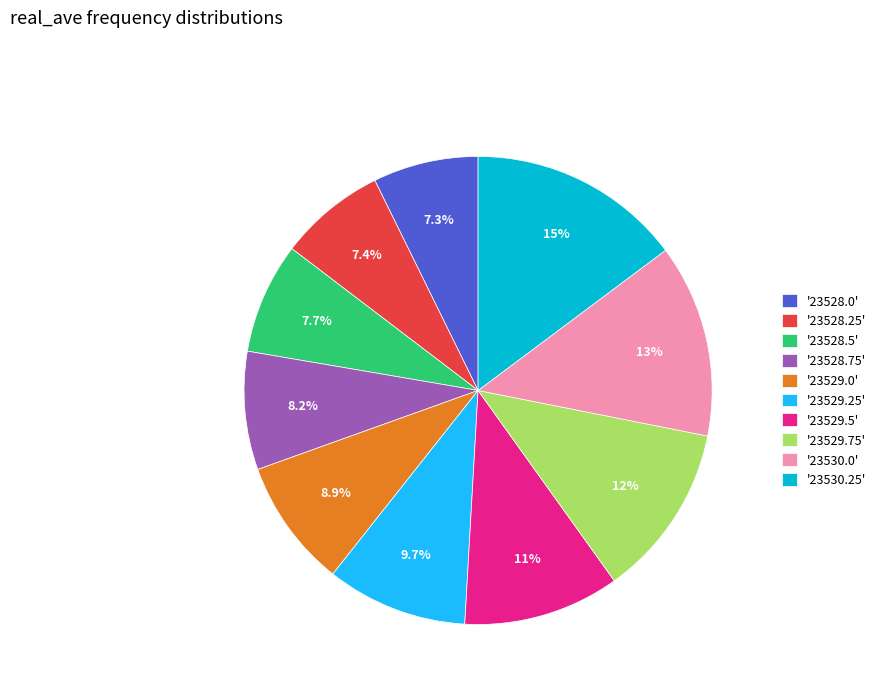

Is there a majority slice in this chart?

No